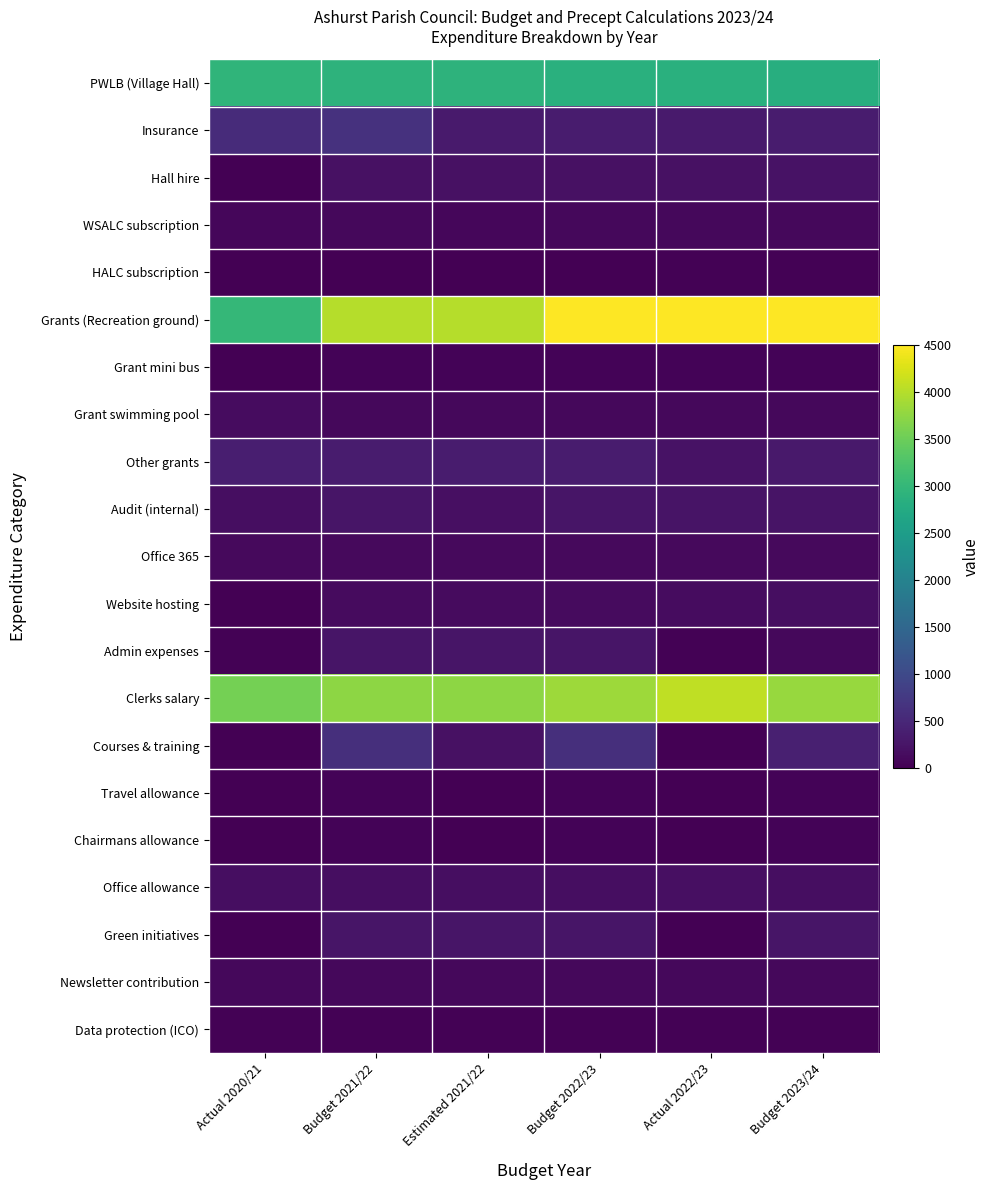

How many categories are shown in the chart?

6